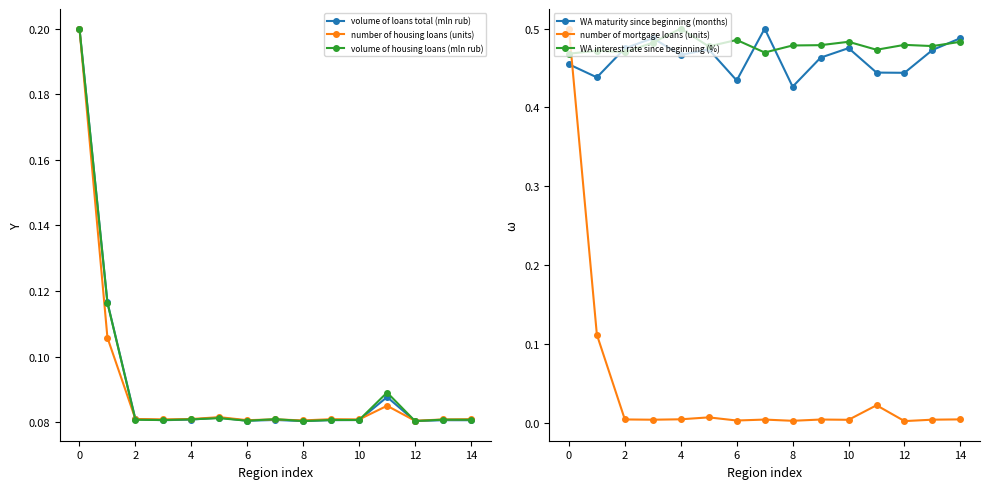

True or false: WA interest rate since beginning (%) has a value of 0.5 at 4.

True